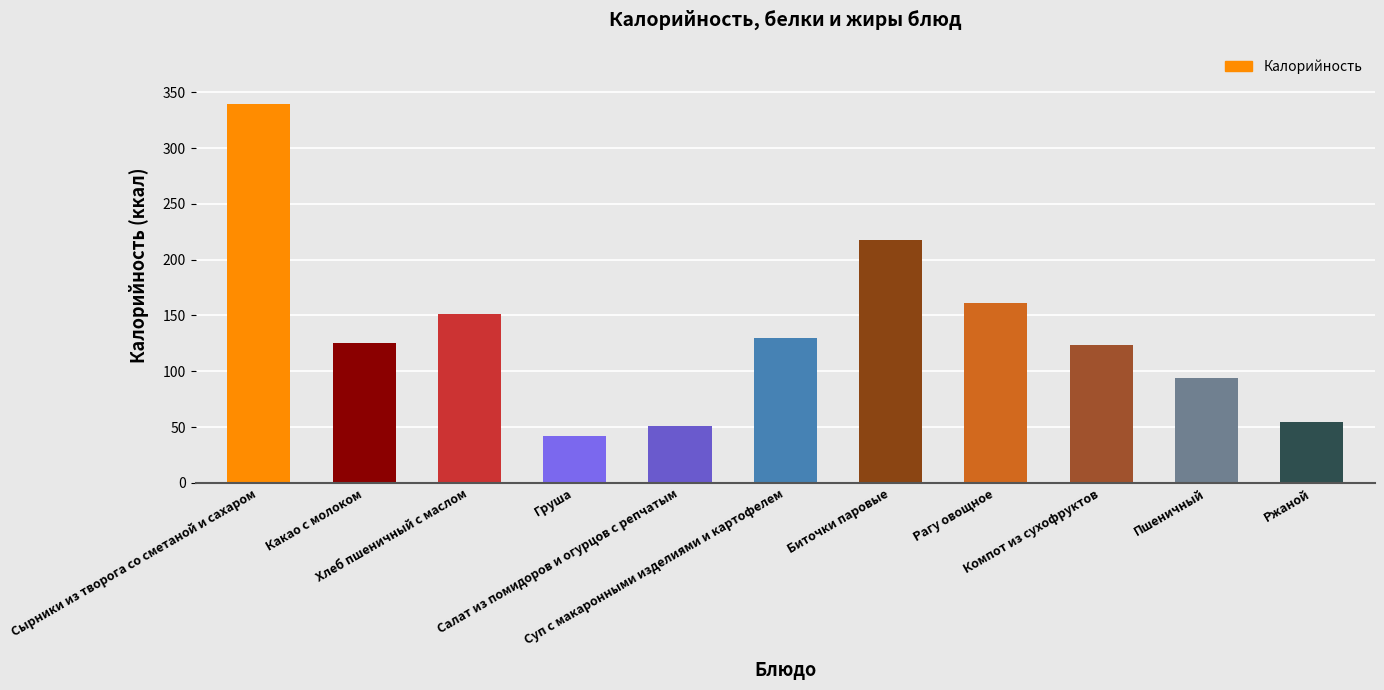

What is the difference between the second highest and second lowest values?

167.1